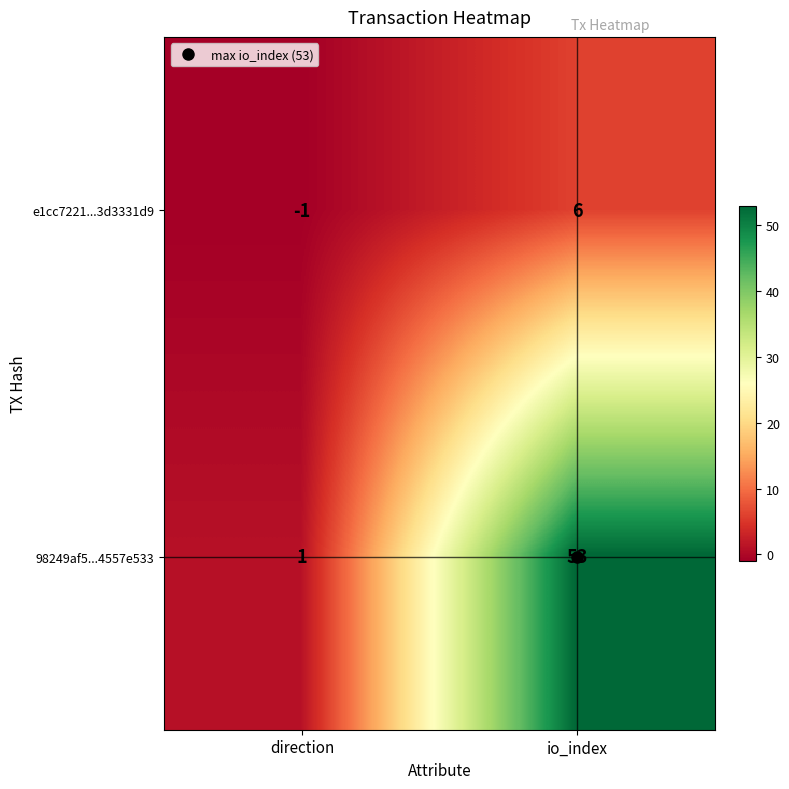

The 98249af5...4557e533 series shows 0 at direction. True or false?

False